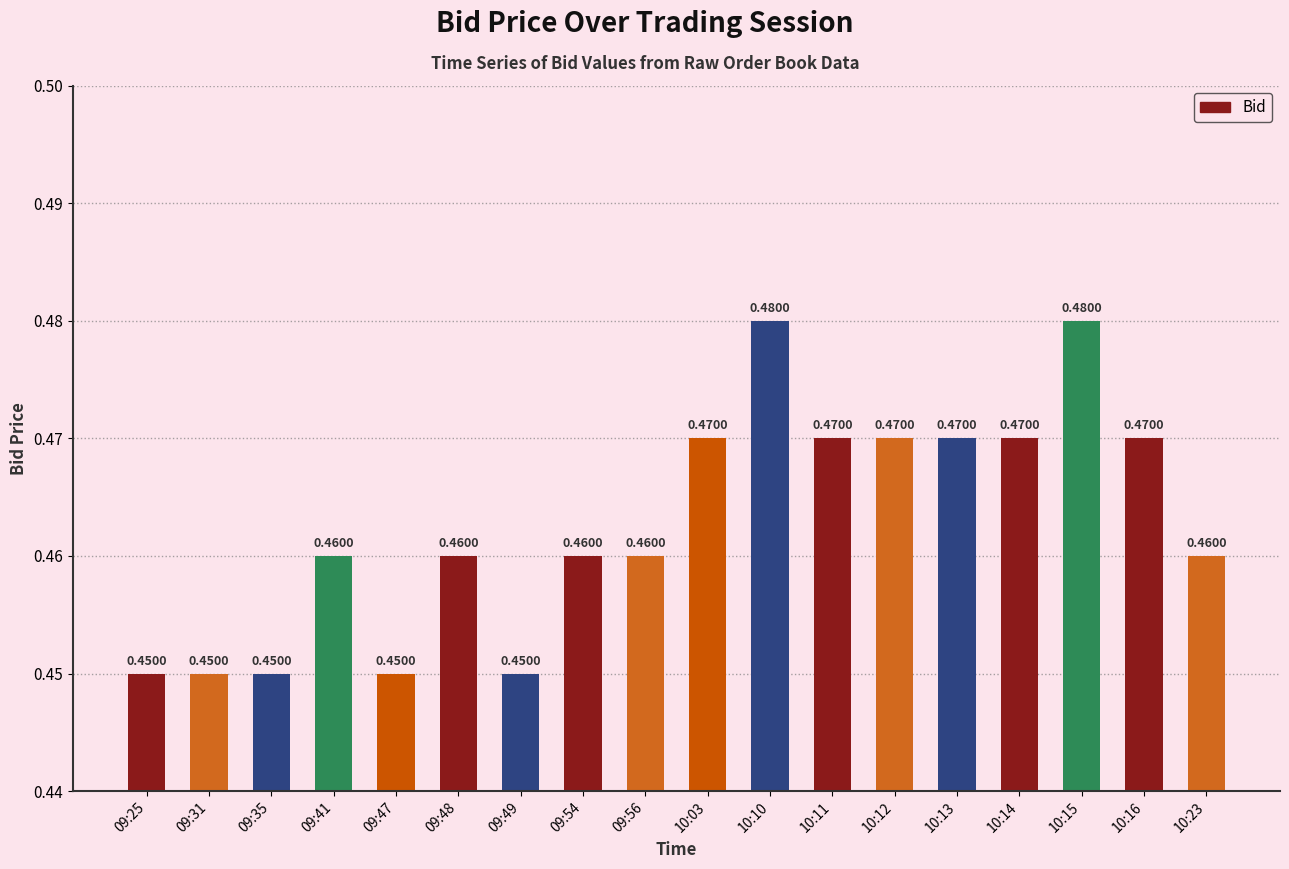

Count the values in the range 0 to 1.

18